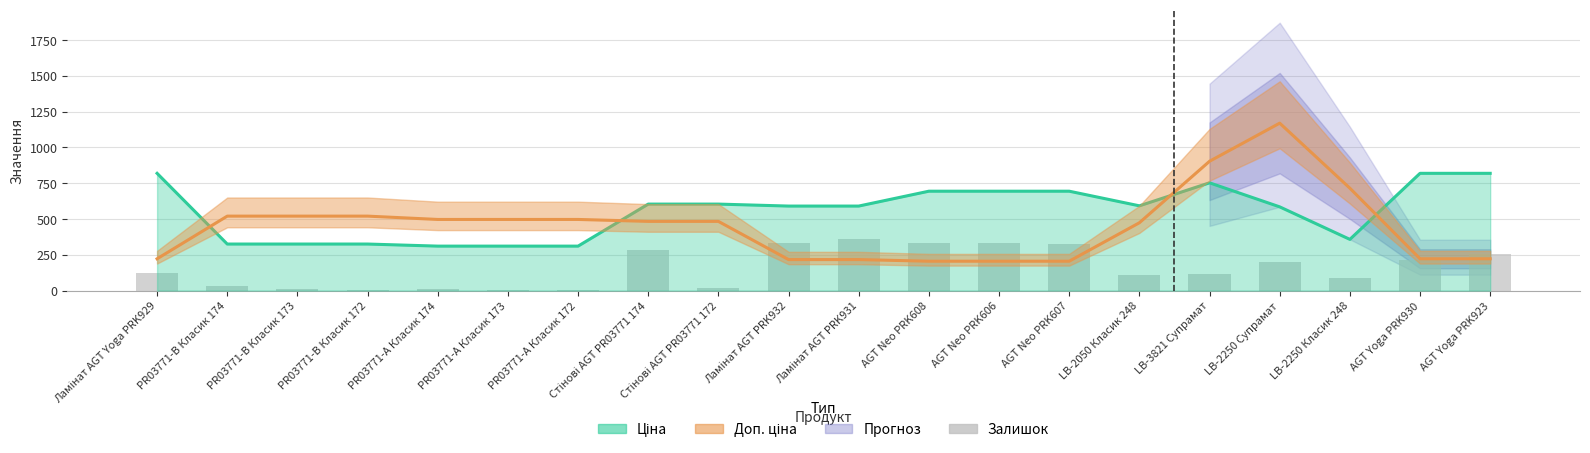

The chart shows a value of 359 at Ламінат AGT PRK931. True or false?

True